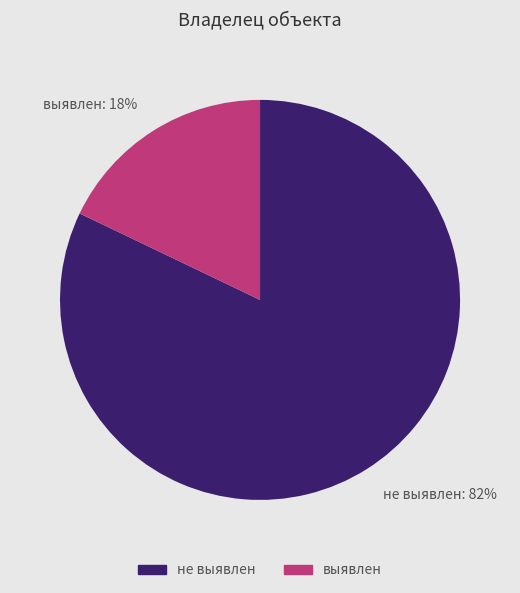

Which category accounts for the majority?

не выявлен